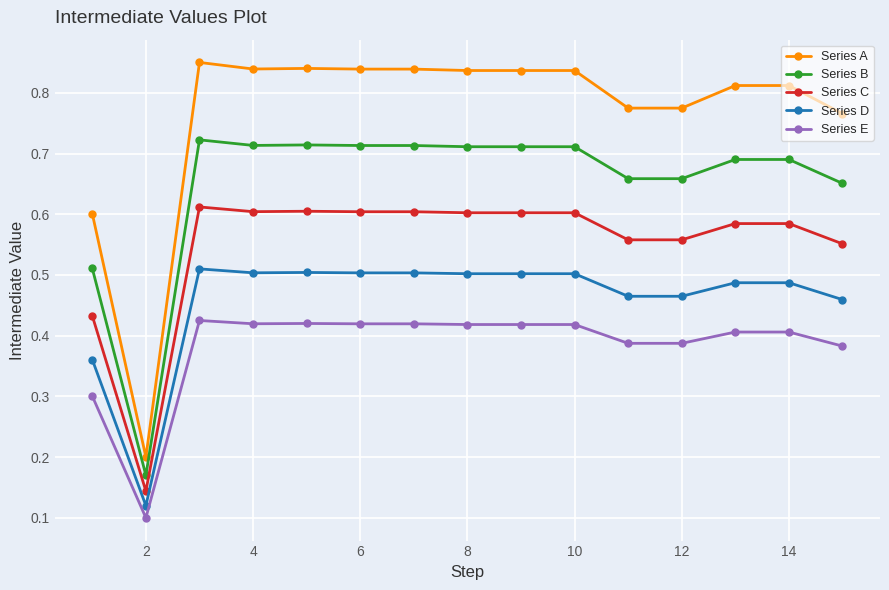

Rank the series by their average value, from lowest to highest.

Series E, Series D, Series C, Series B, Series A